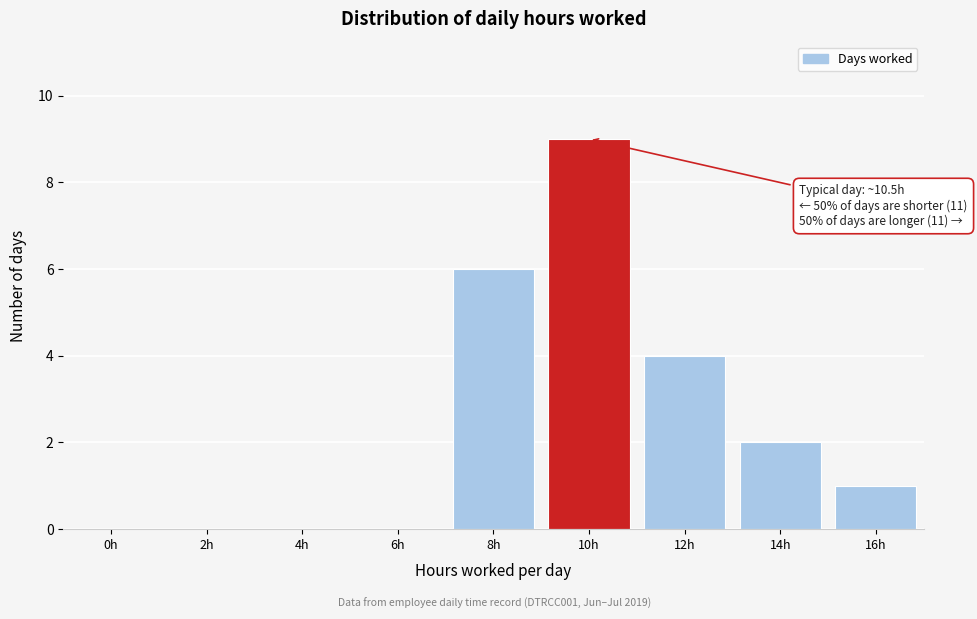

Reading right to left, extract all data points from this chart.

16h=1	14h=2	12h=4	10h=9	8h=6	6h=0	4h=0	2h=0	0h=0